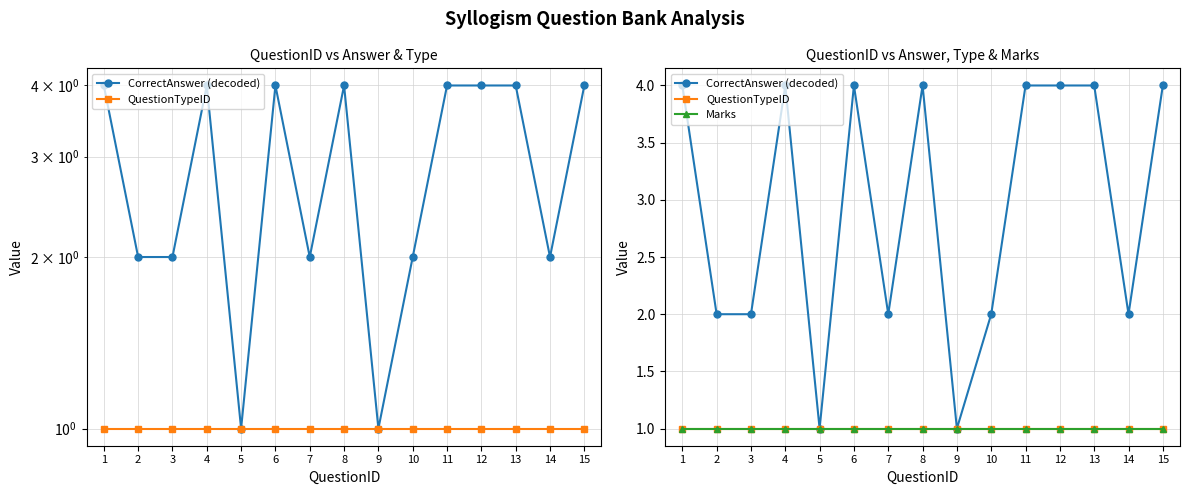

Between 2 and 14, which is larger?

2